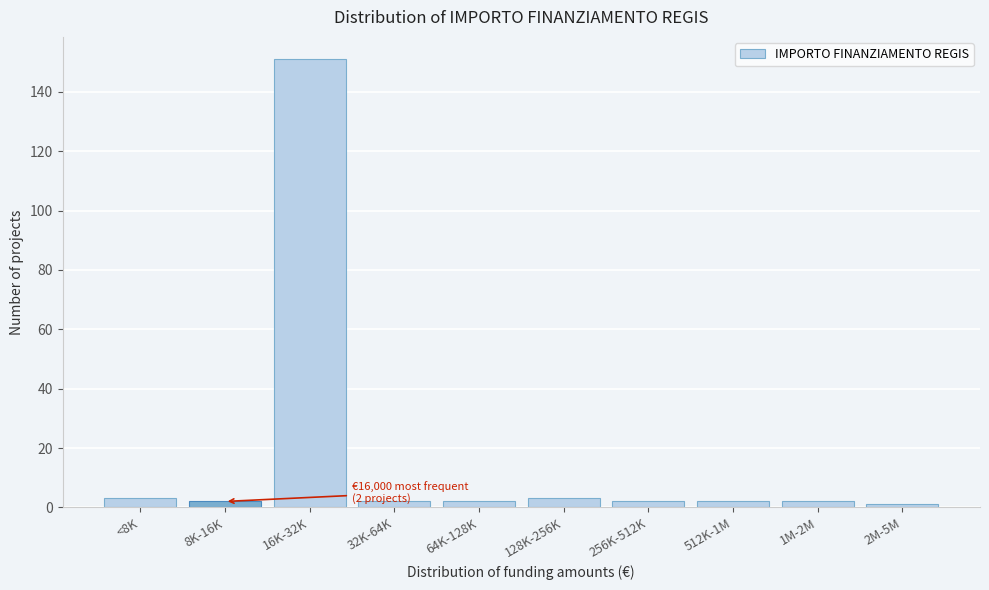

Reading left to right, what are all the values shown in this chart?

3	2	151	2	2	3	2	2	2	1